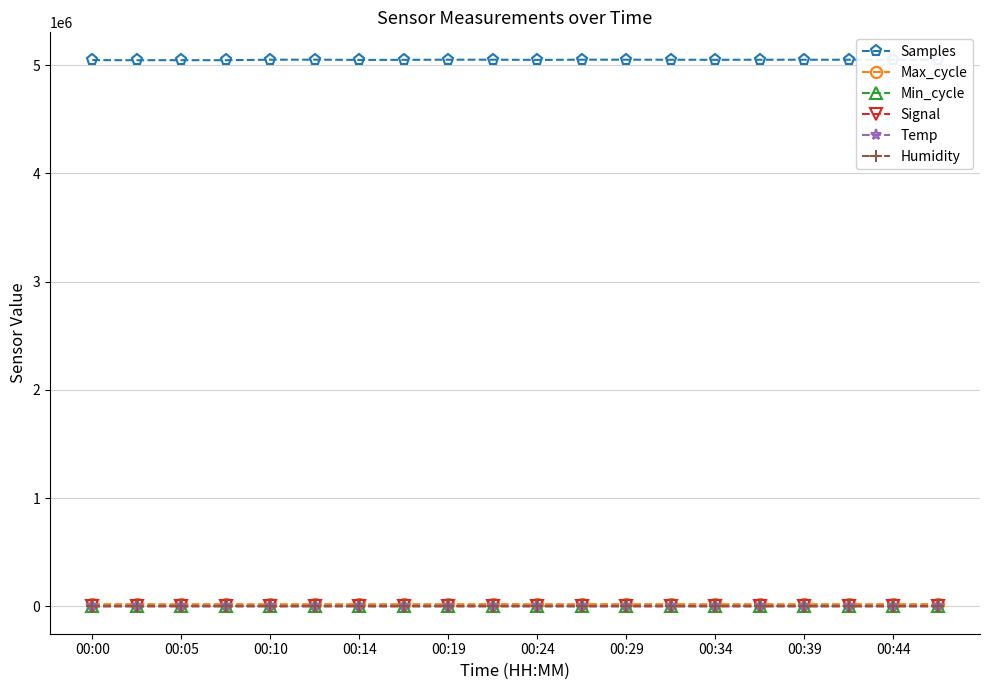

Which series has the widest spread of values?

Samples